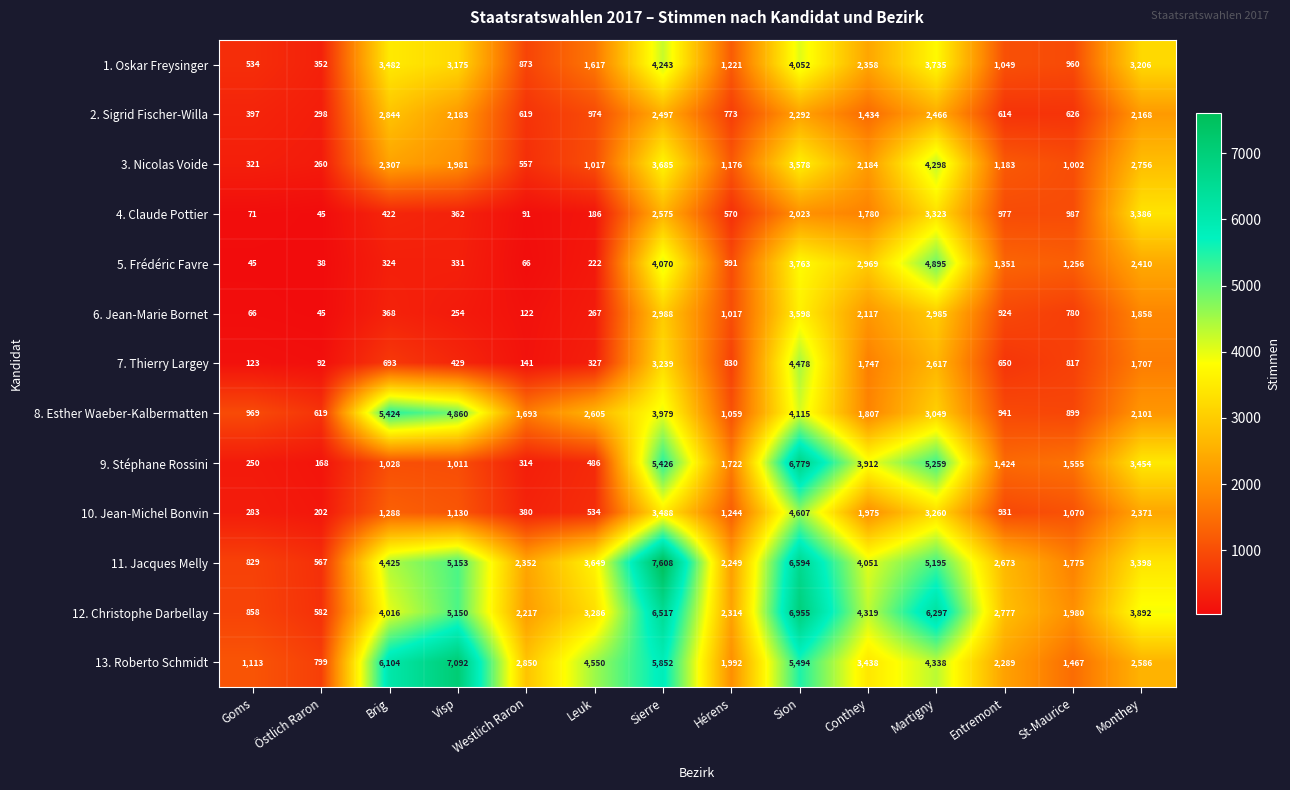

At which category is the sum across all series the highest?

Sion